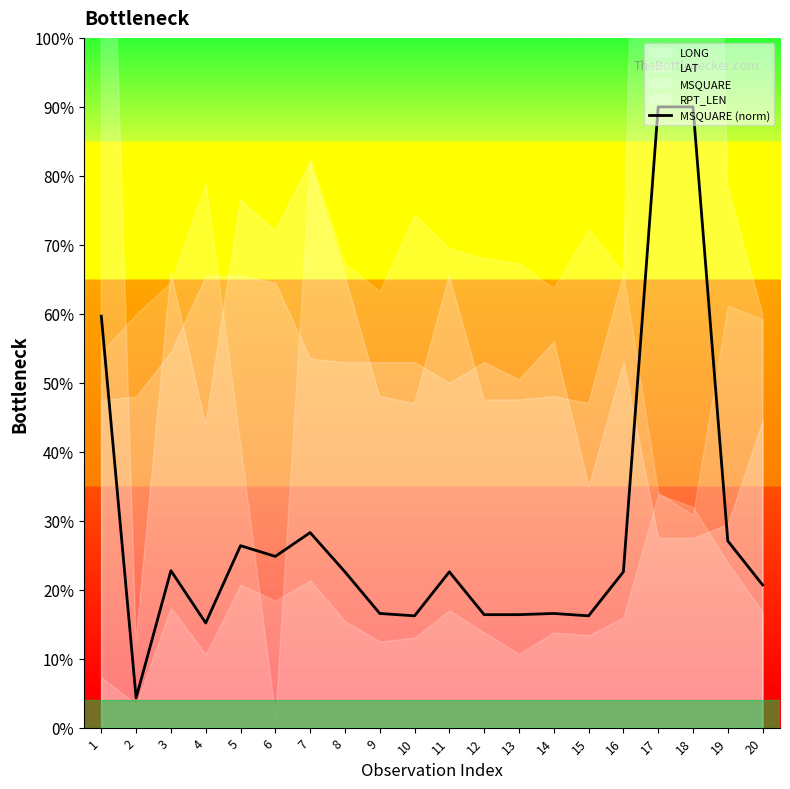

List the labels in order of value, smallest first.

2, 4, 10, 15, 12, 13, 9, 14, 20, 8, 11, 16, 3, 6, 5, 19, 7, 1, 17, 18